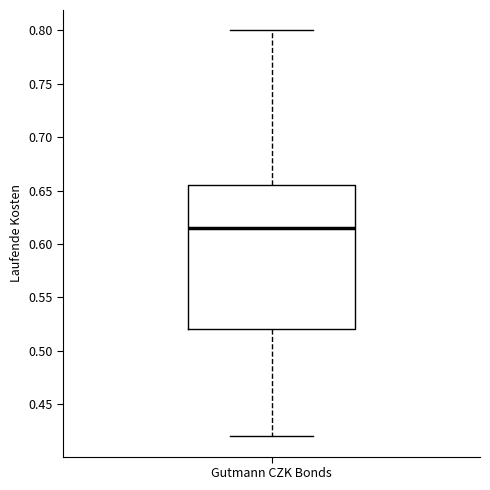

Where does the upper whisker of the box for Gutmann CZK Bonds end on the y-axis? The values are not printed on the chart, so give them approximately, as read against the axis.

0.800